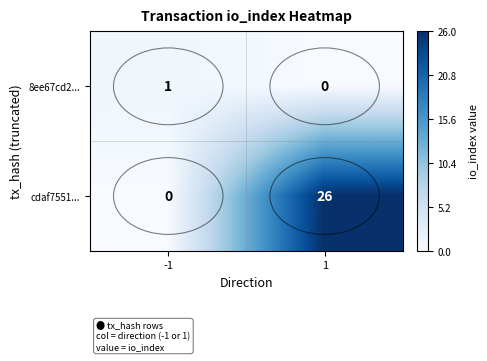

What is the difference between the maximum and minimum values in the cdaf7551... series?

26